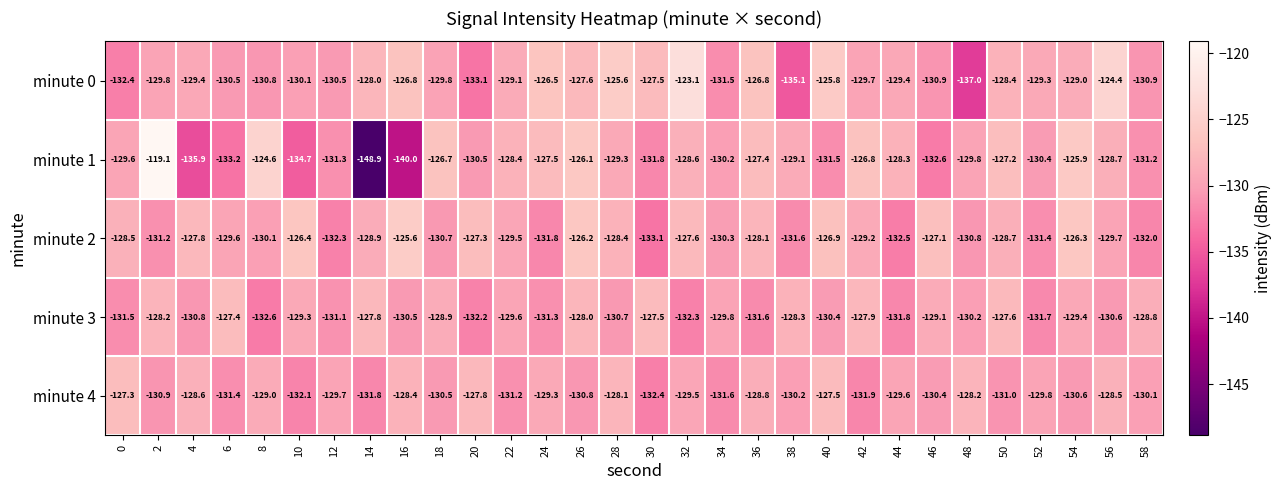

Where is minute 4 nearest to the value -129?

8